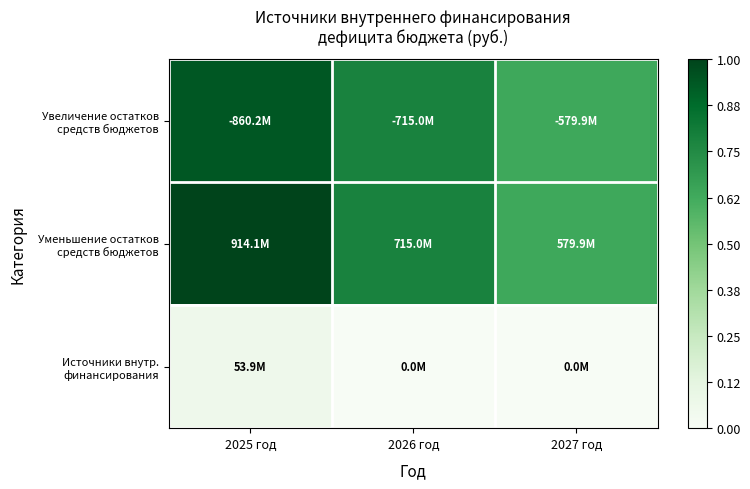

Which series has the widest spread of values?

Уменьшение остатков средств бюджетов